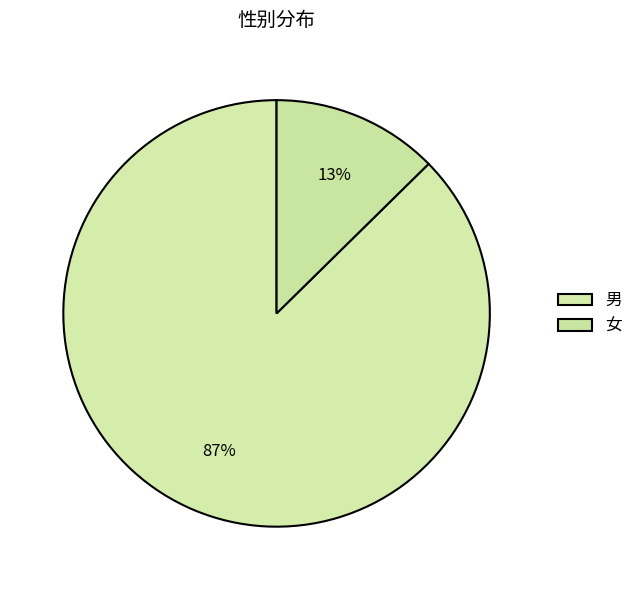

To the nearest percent, what is the difference between the largest and smallest slice percentages?

75%